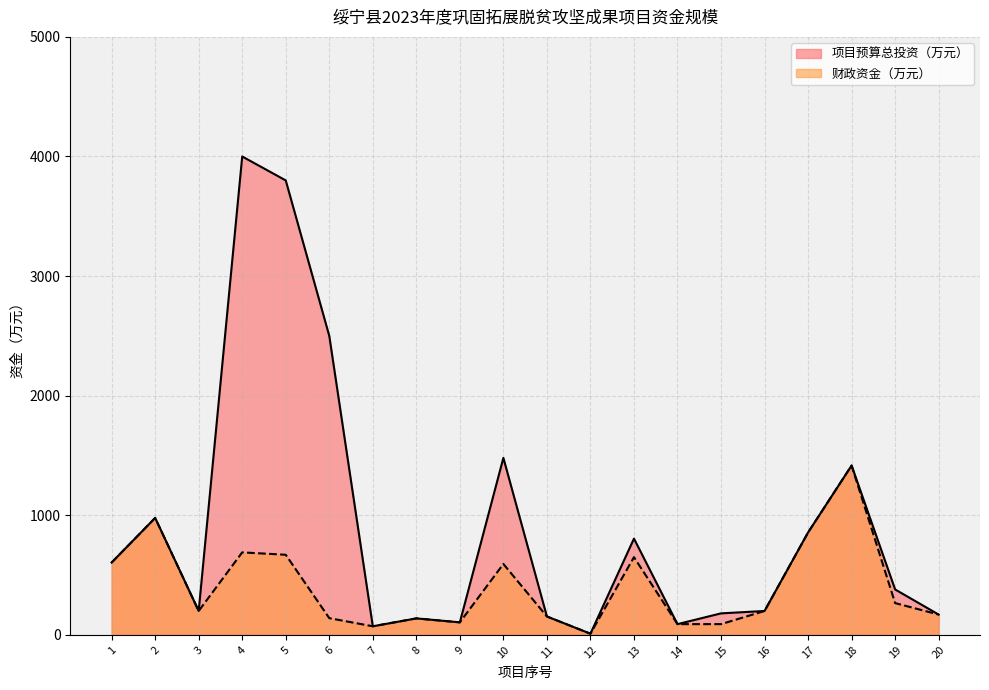

Is the value of 项目预算总投资（万元） at 17 greater than the value of 财政资金（万元） at 12?

Yes